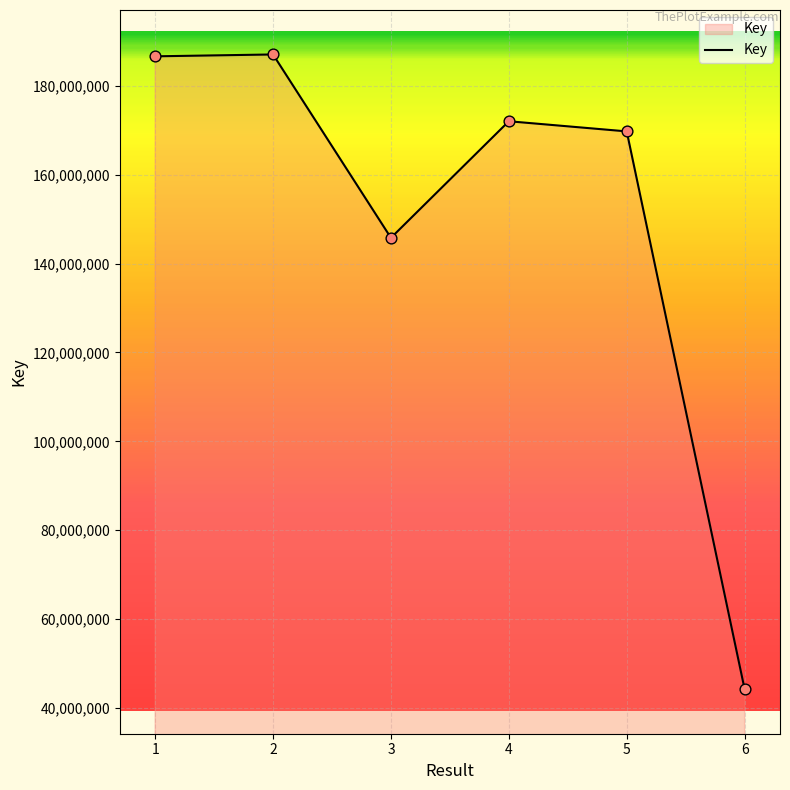

Which has a higher value, 3 or 6?

3